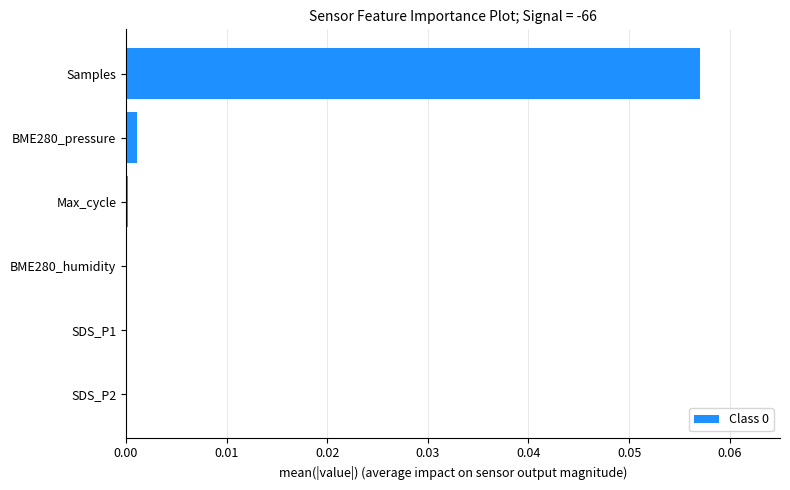

Are the bars horizontal?

Yes